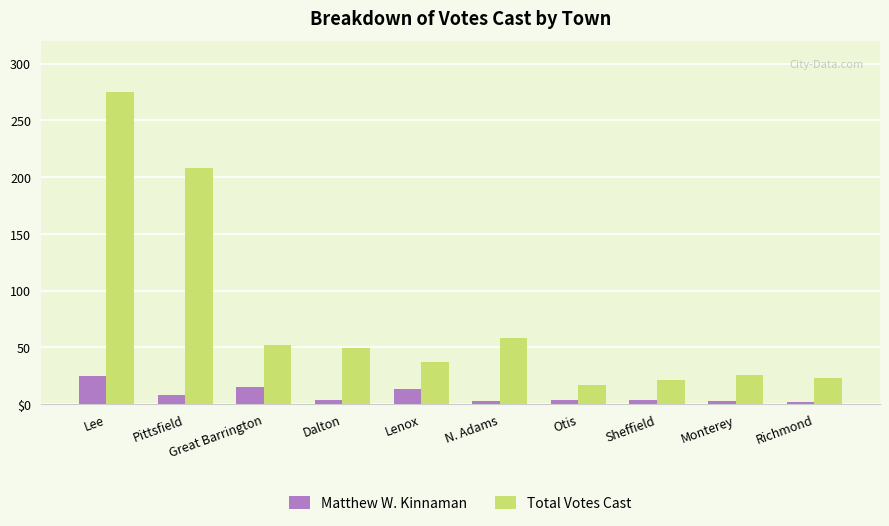

What is the label of the 3rd bar from the left?

Great Barrington